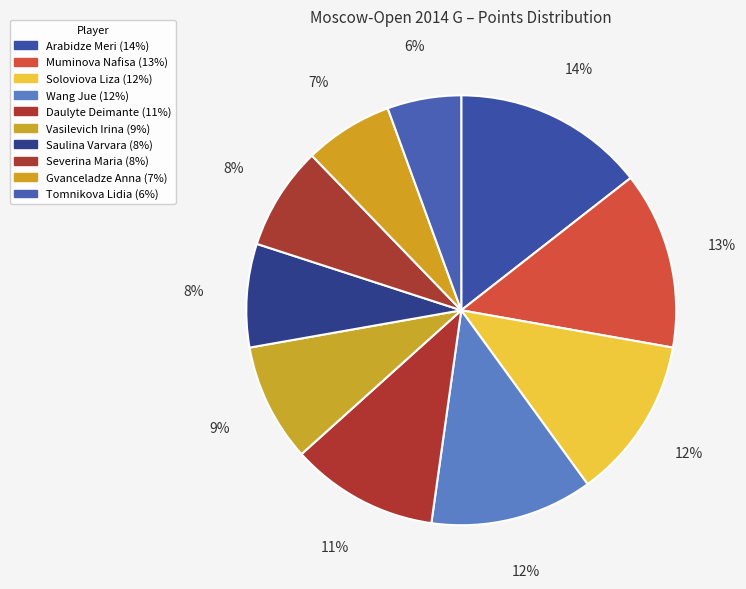

What percentage is NOT represented by Gvanceladze Anna?

93.3%